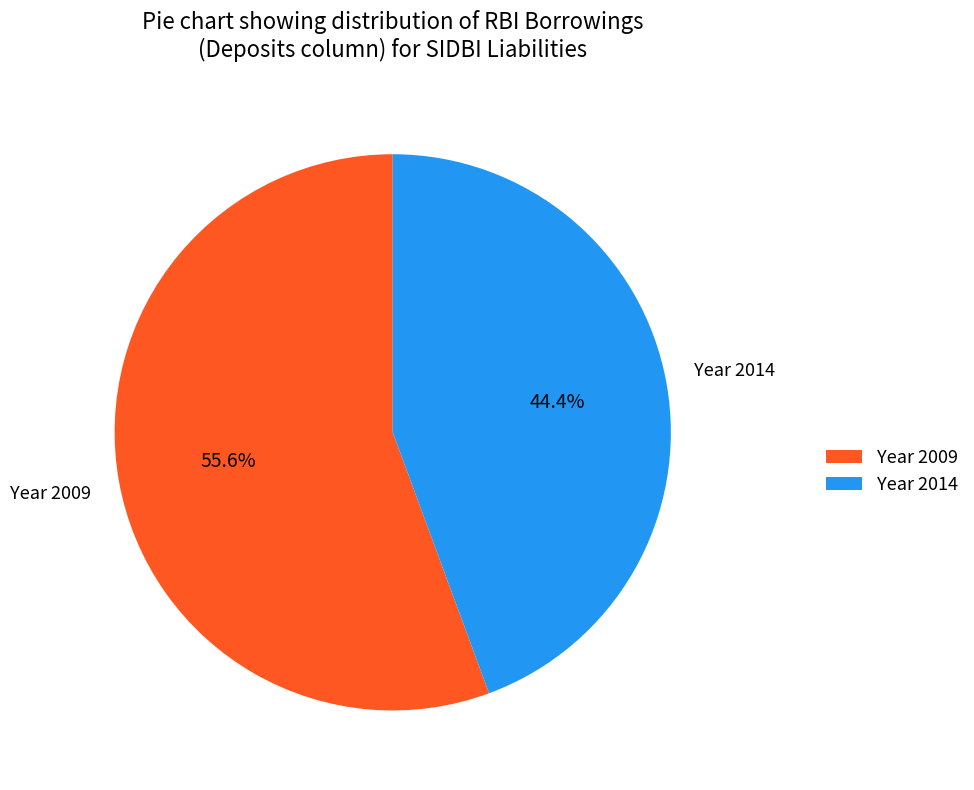

How many segments does this pie chart have?

2